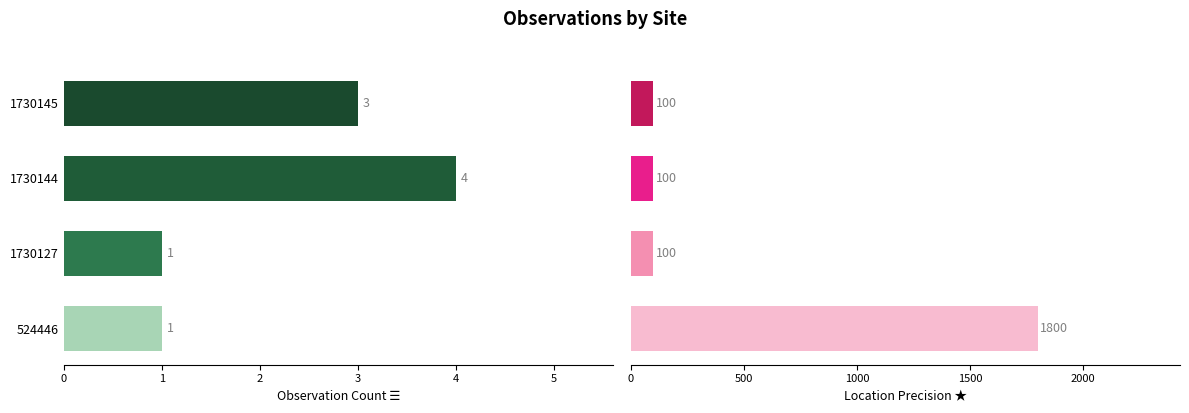

List the series in order of their overall mean, highest first.

LocationPrecision, Observation Count